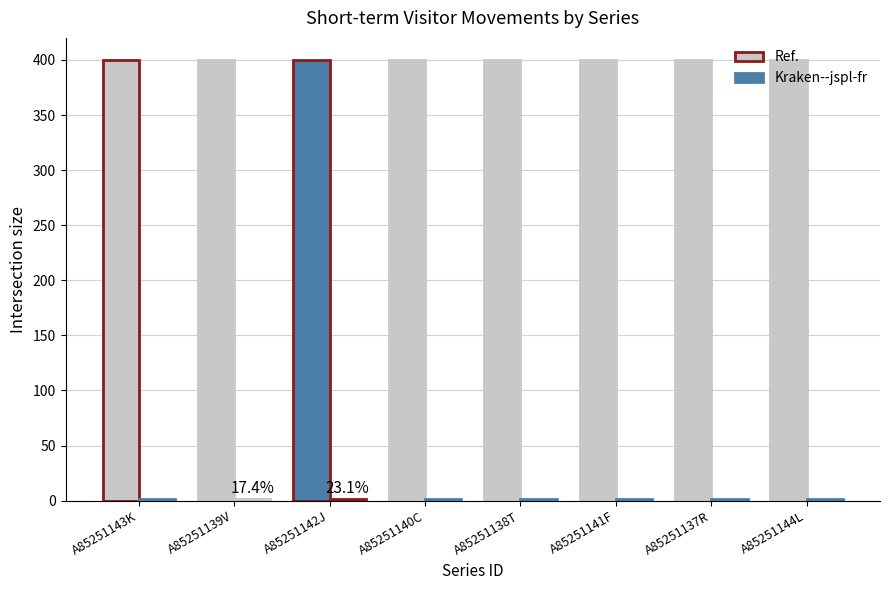

How many categories are shown in the chart?

8